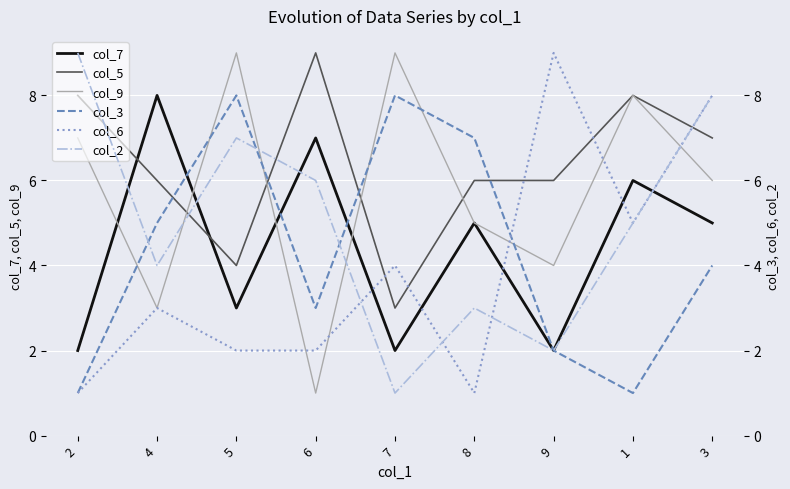

True or false: col_2 and col_6 cross at least once.

True